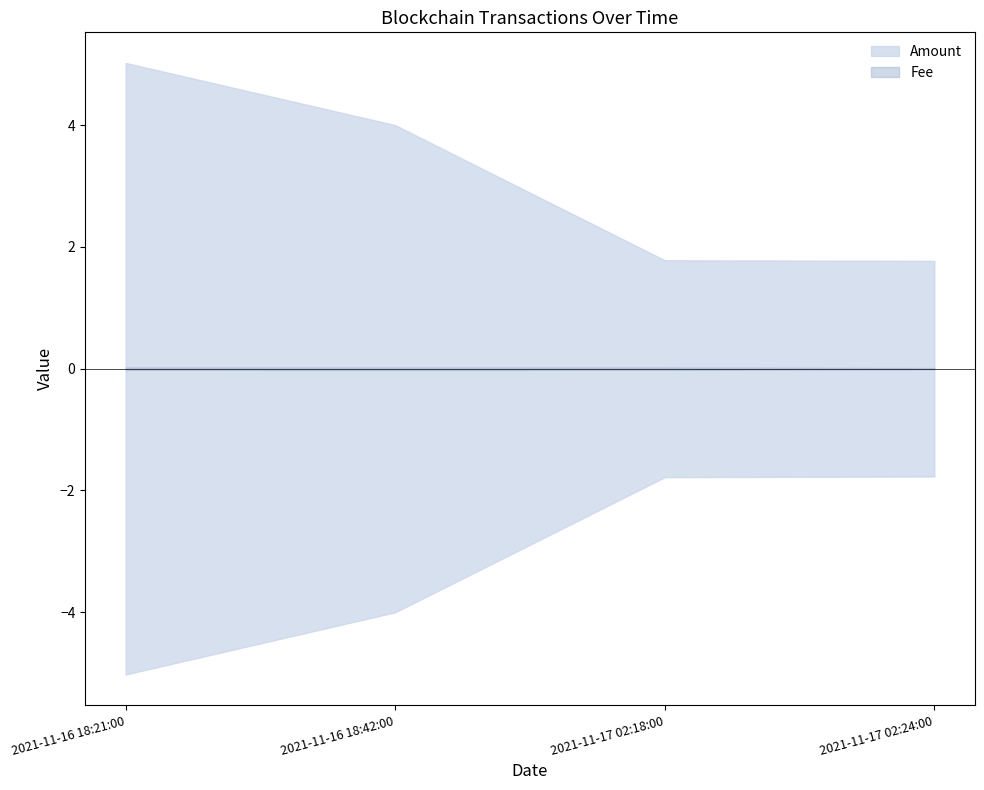

At 2021-11-16 18:21:00, list the series in order from smallest to largest.

Fee, Amount